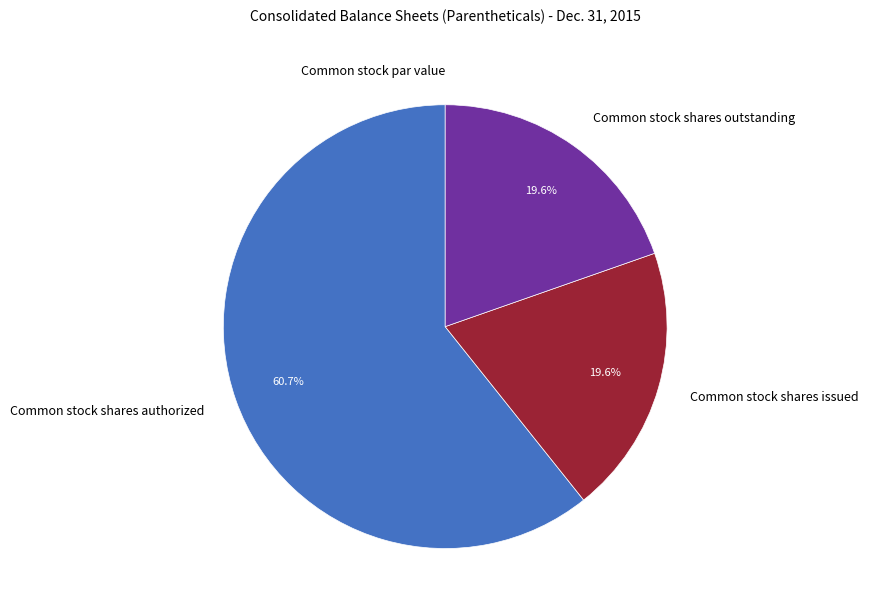

Do Common stock shares outstanding and Common stock shares issued together represent more than half of the pie?

No